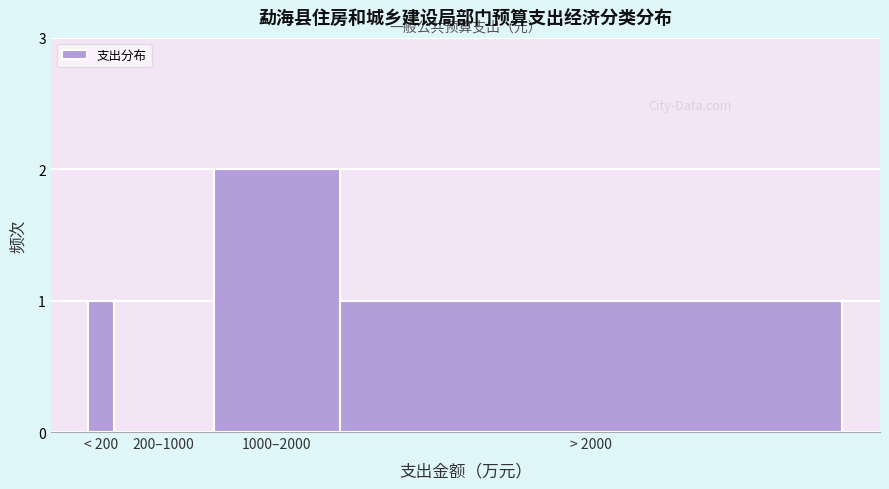

Reading right to left, extract all data points from this chart.

> 2000=1	1000–2000=2	200–1000=0	< 200=1